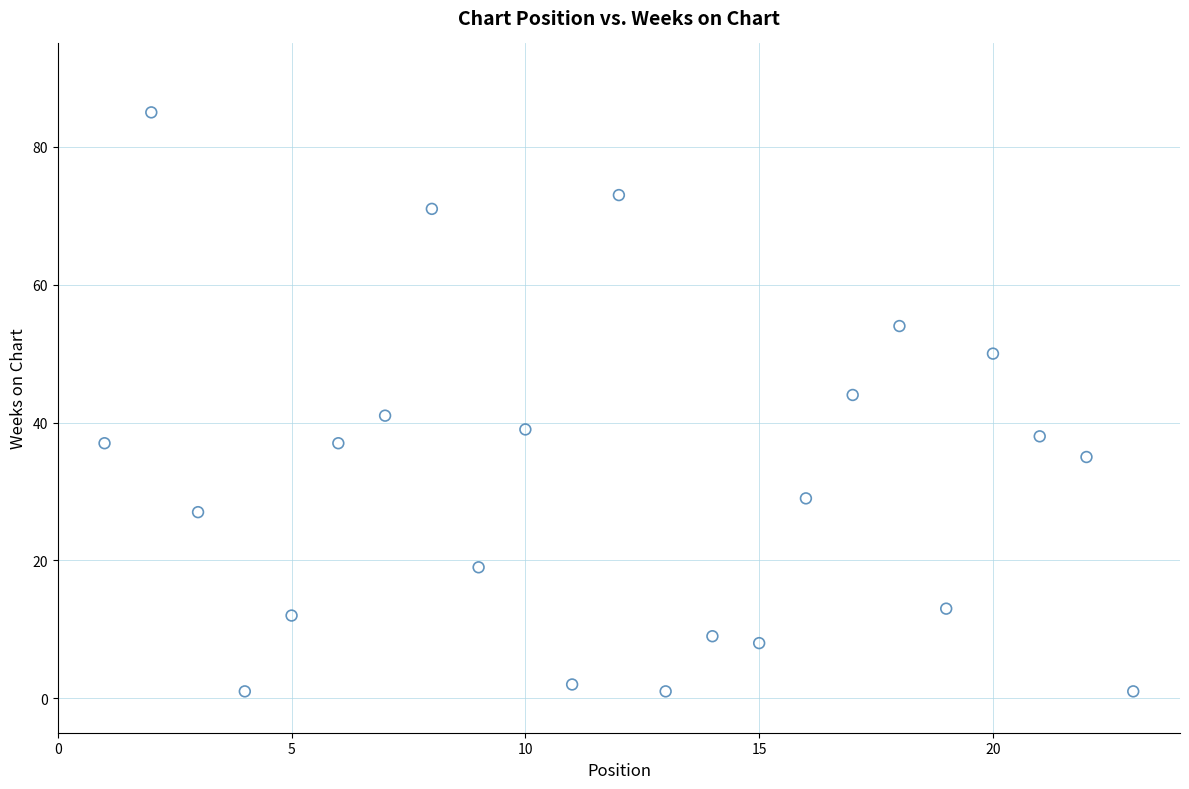

What Y value in the scatter plot is closest to 43?

44